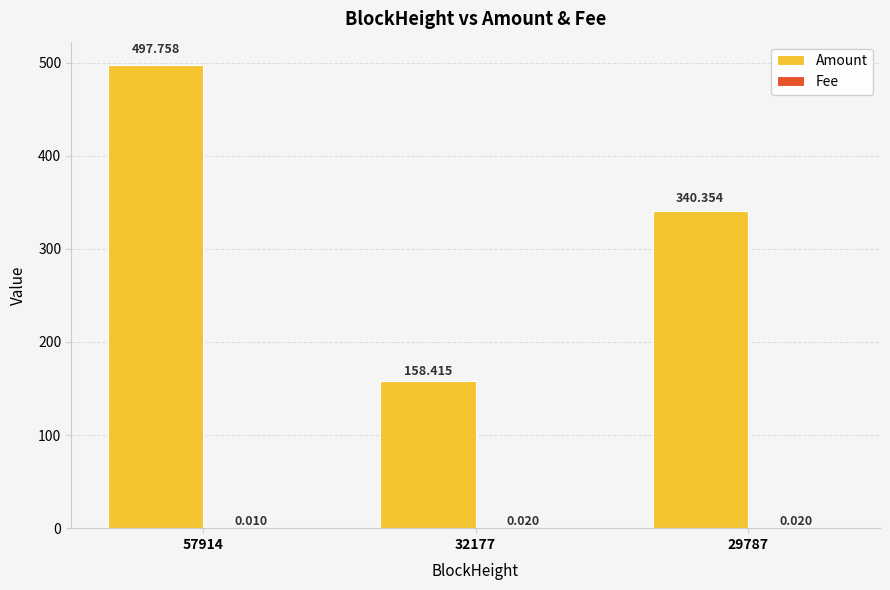

Are the bars horizontal?

No